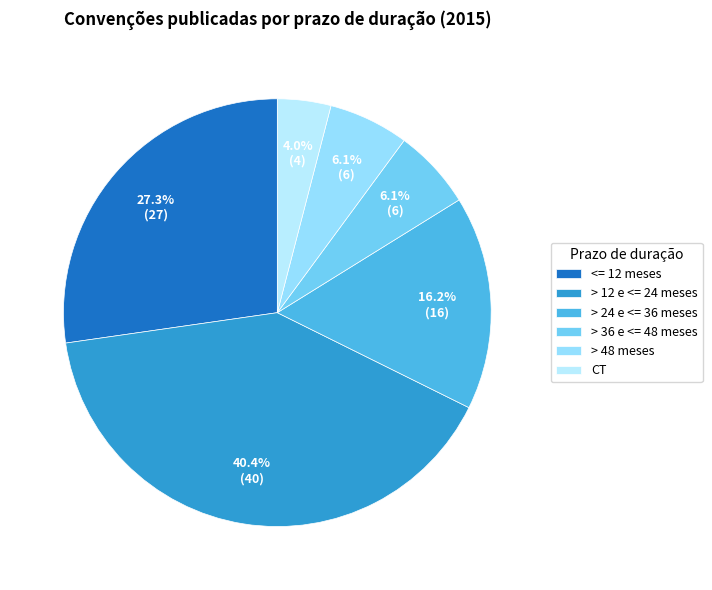

How many slices are in this pie chart?

6